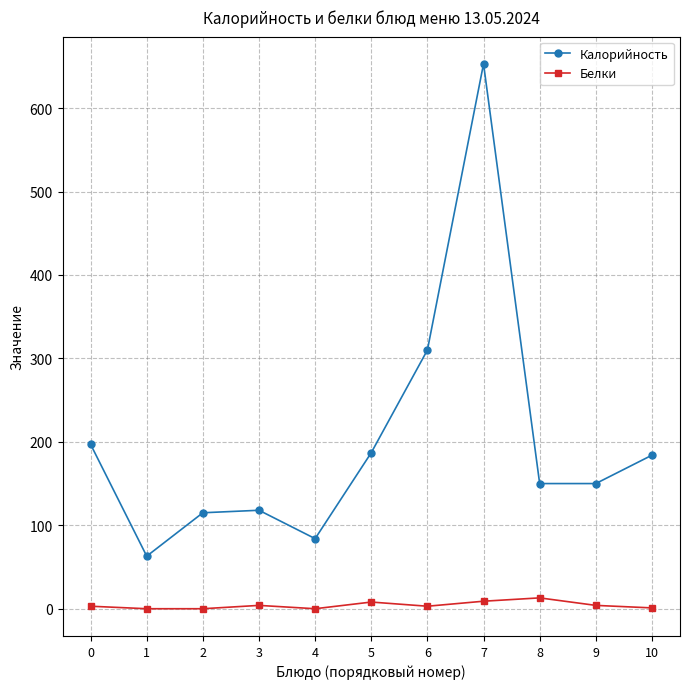

What is the difference between the maximum and minimum values in the Белки series?

13